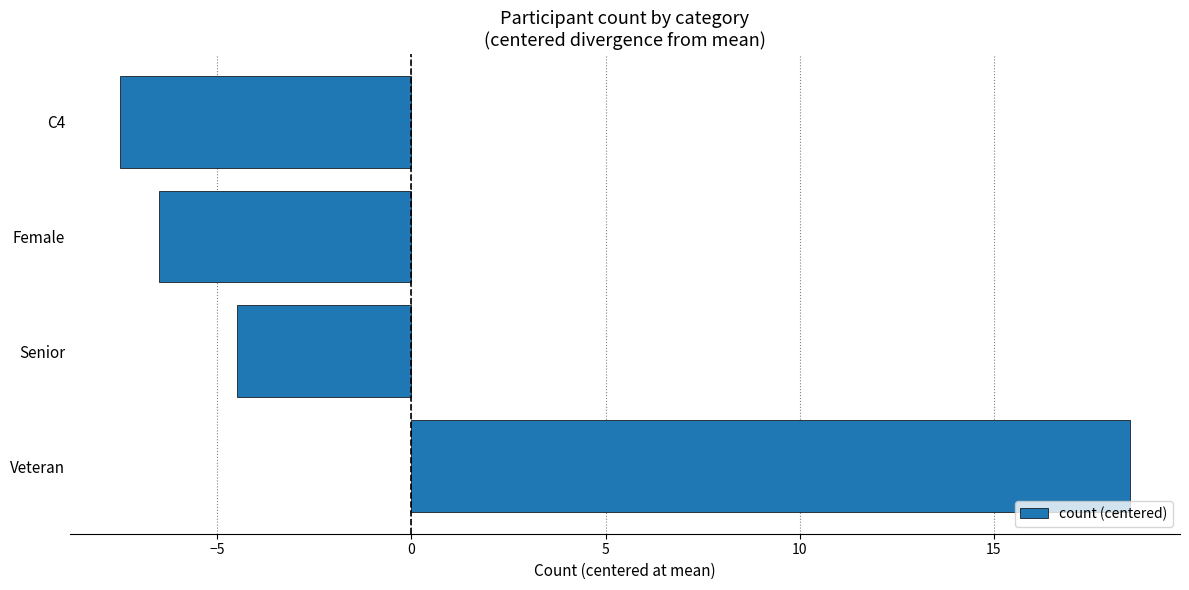

How many data points does each series have?

4